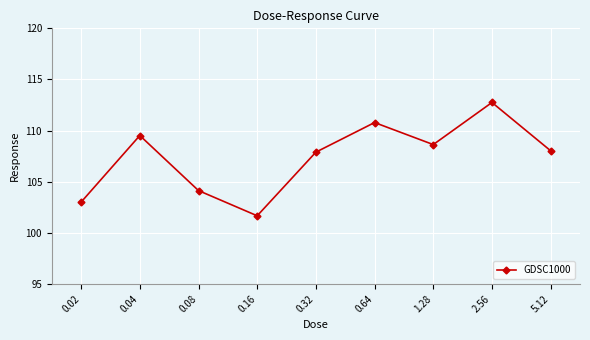

Count the number of data series in this chart.

1